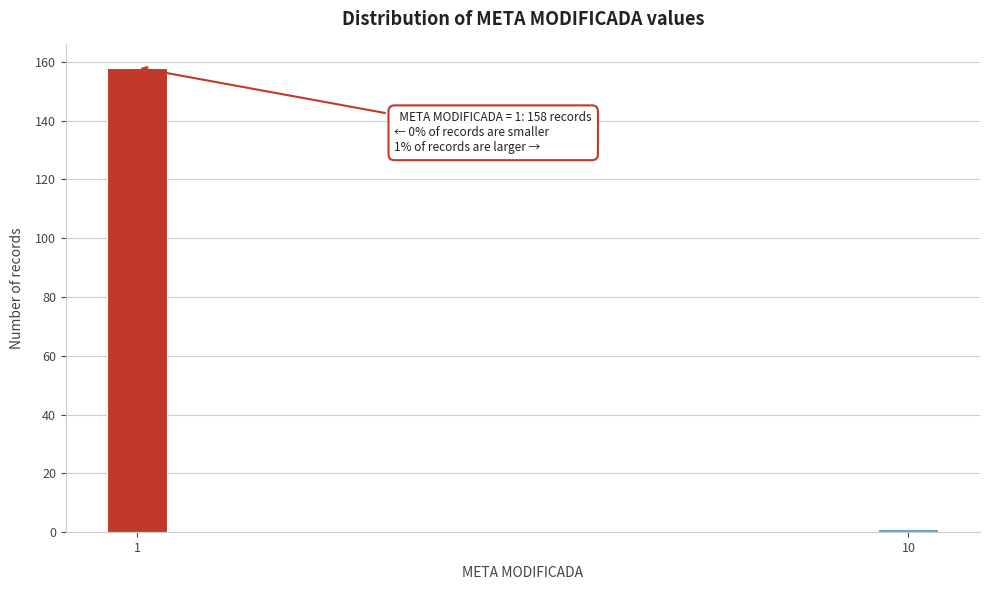

Reading left to right, what are all the values shown in this chart?

158	1